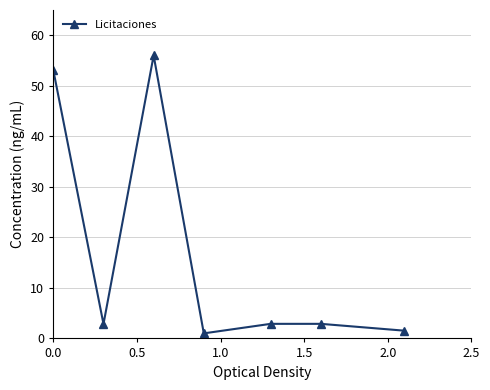

What is the difference between the maximum and minimum values?

55.0